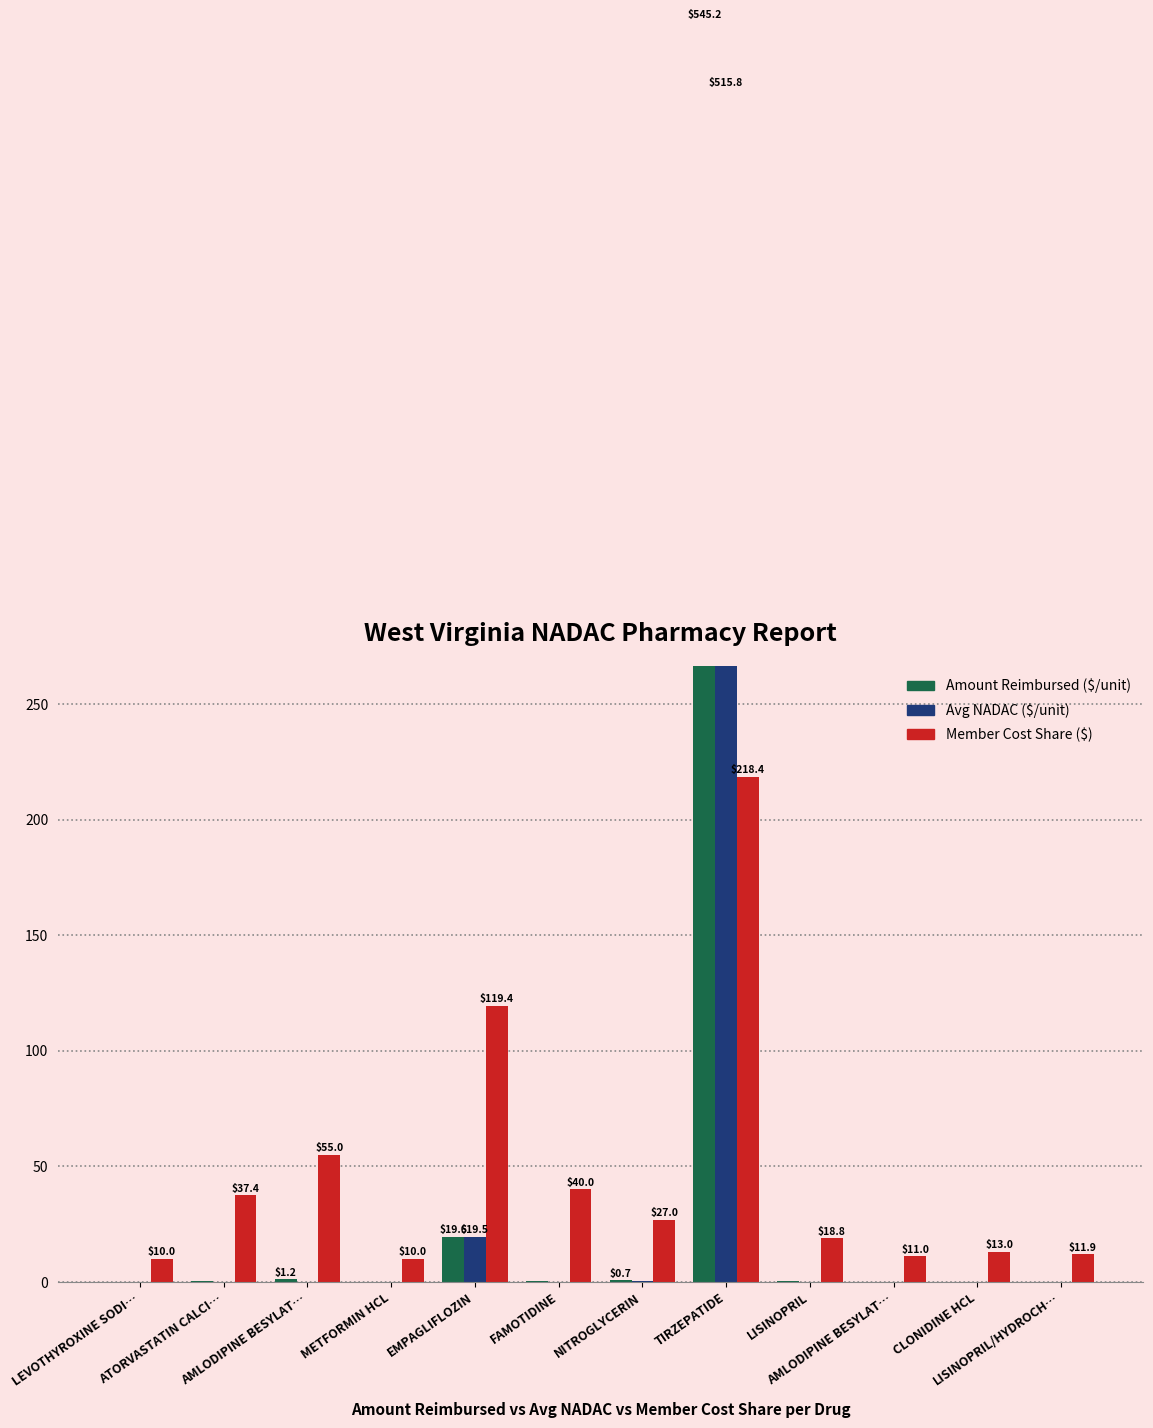

Is it true that Member Cost Share equals 15.7 at AMLODIPINE BESYLAT…?

False